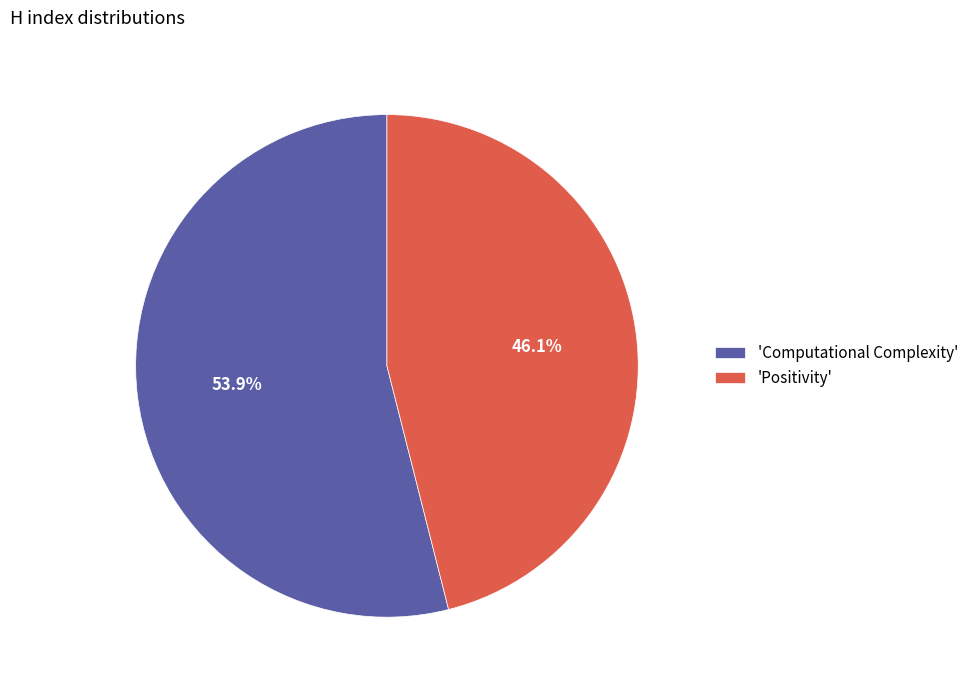

Which category has the biggest portion of the pie?

'Computational Complexity'